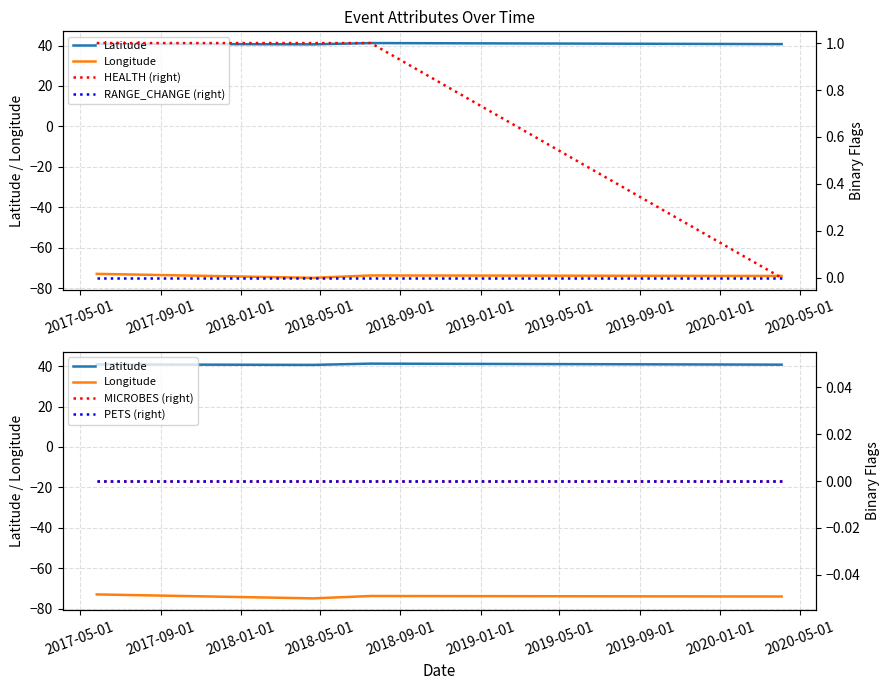

True or false: HEALTH (right) has more than 2 points higher than both neighbors.

False